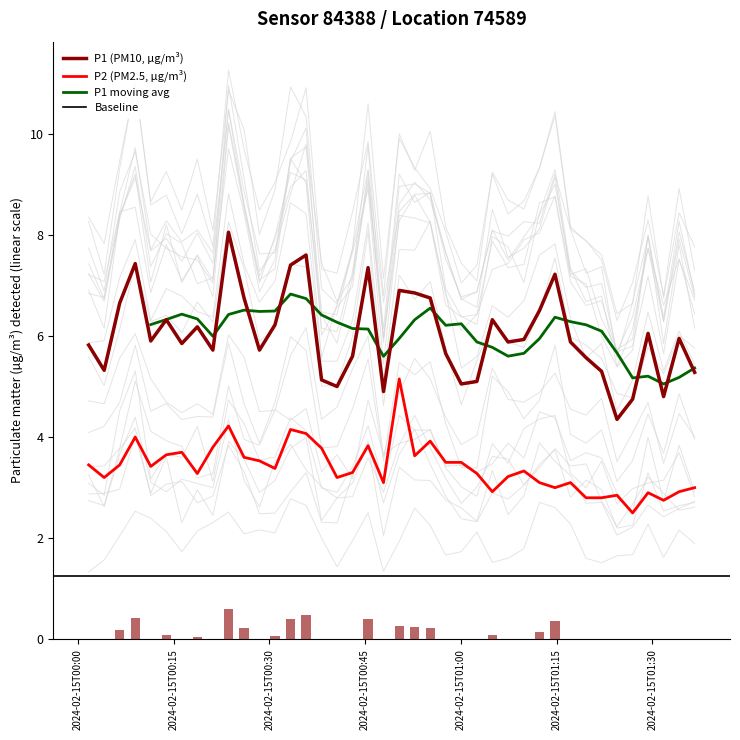

What is the lowest value of the P2 (PM2.5, µg/m³) series?

2.5